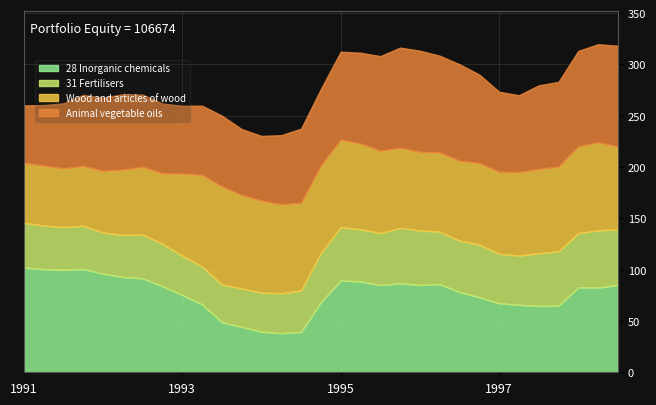

Reading right to left, what are all the values shown in this chart?

28 Inorganic chemicals: 1998-12=85.1	1998-09=82.5	1998-06=82.7	1998-03=64.9	1997-12=64.6	1997-09=65.7	1997-06=67.3	1997-03=73.2	1996-12=78.2	1996-09=85.9	1996-06=85.0	1996-03=86.7	1995-12=85.0	1995-09=88.5	1995-06=89.5	1995-03=68.3	1994-12=39.4	1994-09=38.1	1994-06=39.5	1994-03=44.2	1993-12=48.9	1993-09=66.1	1993-06=75.4	1993-03=83.9	1992-12=91.5	1992-09=92.8	1992-06=96.2	1992-03=100.6	1991-12=99.8	1991-09=100.5	1991-06=102.1
31 Fertilisers: 1998-12=54.1	1998-09=55.9	1998-06=52.9	1998-03=53.0	1997-12=51.3	1997-09=48.1	1997-06=48.2	1997-03=51.2	1996-12=50.2	1996-09=51.1	1996-06=53.2	1996-03=54.1	1995-12=50.7	1995-09=50.9	1995-06=52.0	1995-03=48.1	1994-12=40.4	1994-09=38.9	1994-06=38.2	1994-03=37.5	1993-12=36.7	1993-09=37.0	1993-06=38.2	1993-03=41.3	1992-12=42.6	1992-09=41.1	1992-06=40.0	1992-03=42.2	1991-12=41.7	1991-09=42.5	1991-06=43.5
Wood and articles of wood: 1998-12=80.7	1998-09=85.7	1998-06=84.5	1998-03=82.4	1997-12=82.2	1997-09=81.2	1997-06=79.8	1997-03=79.4	1996-12=77.7	1996-09=77.1	1996-06=76.6	1996-03=78.0	1995-12=80.2	1995-09=83.4	1995-06=85.2	1995-03=85.0	1994-12=85.4	1994-09=86.6	1994-06=89.5	1994-03=91.0	1993-12=95.4	1993-09=89.2	1993-06=80.0	1993-03=68.5	1992-12=66.1	1992-09=63.6	1992-06=60.0	1992-03=58.2	1991-12=57.2	1991-09=58.4	1991-06=58.5
Animal vegetable oils: 1998-12=98.3	1998-09=95.6	1998-06=93.1	1998-03=82.7	1997-12=81.5	1997-09=75.0	1997-06=78.1	1997-03=86.3	1996-12=94.1	1996-09=94.4	1996-06=98.6	1996-03=97.6	1995-12=92.2	1995-09=88.6	1995-06=85.7	1995-03=74.7	1994-12=72.2	1994-09=67.5	1994-06=63.1	1994-03=64.3	1993-12=69.1	1993-09=67.5	1993-06=66.1	1993-03=68.2	1992-12=70.4	1992-09=73.6	1992-06=71.3	1992-03=69.4	1991-12=63.4	1991-09=59.0	1991-06=56.0